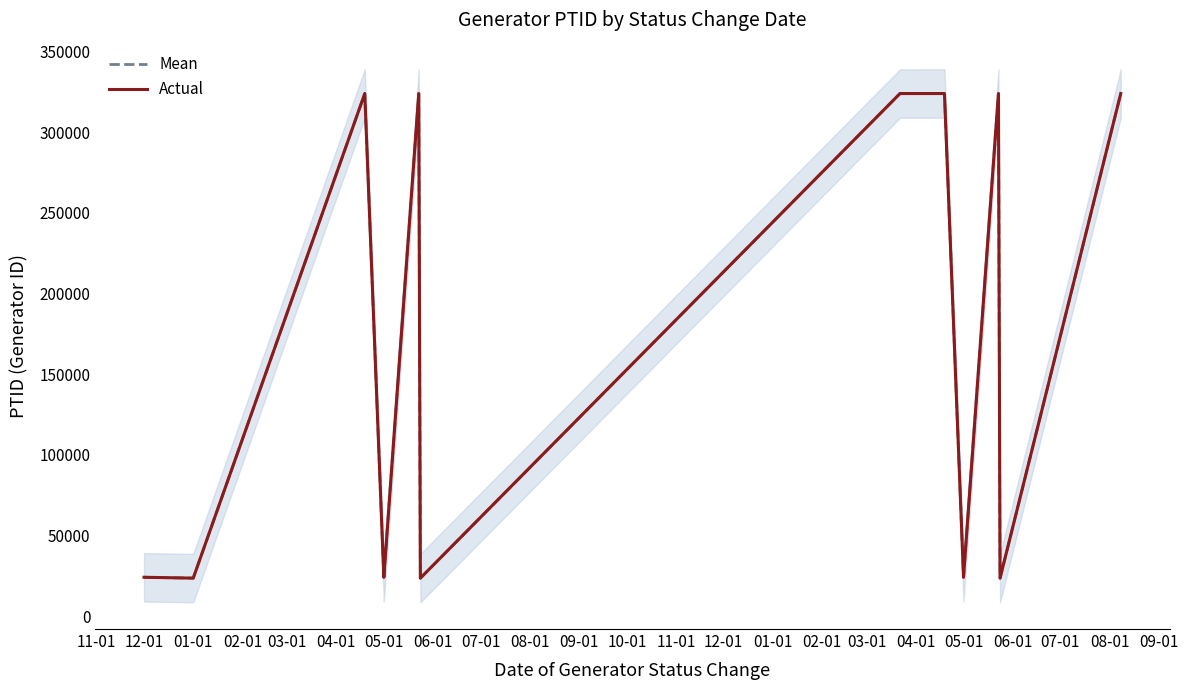

List the labels in order of Mean value, largest first.

01-01, 08-01, 12-01, 07-01, 04-01, 10-01, 03-01, 02-01, 09-01, 11-01, 12-01, 05-01, 11-01, 06-01